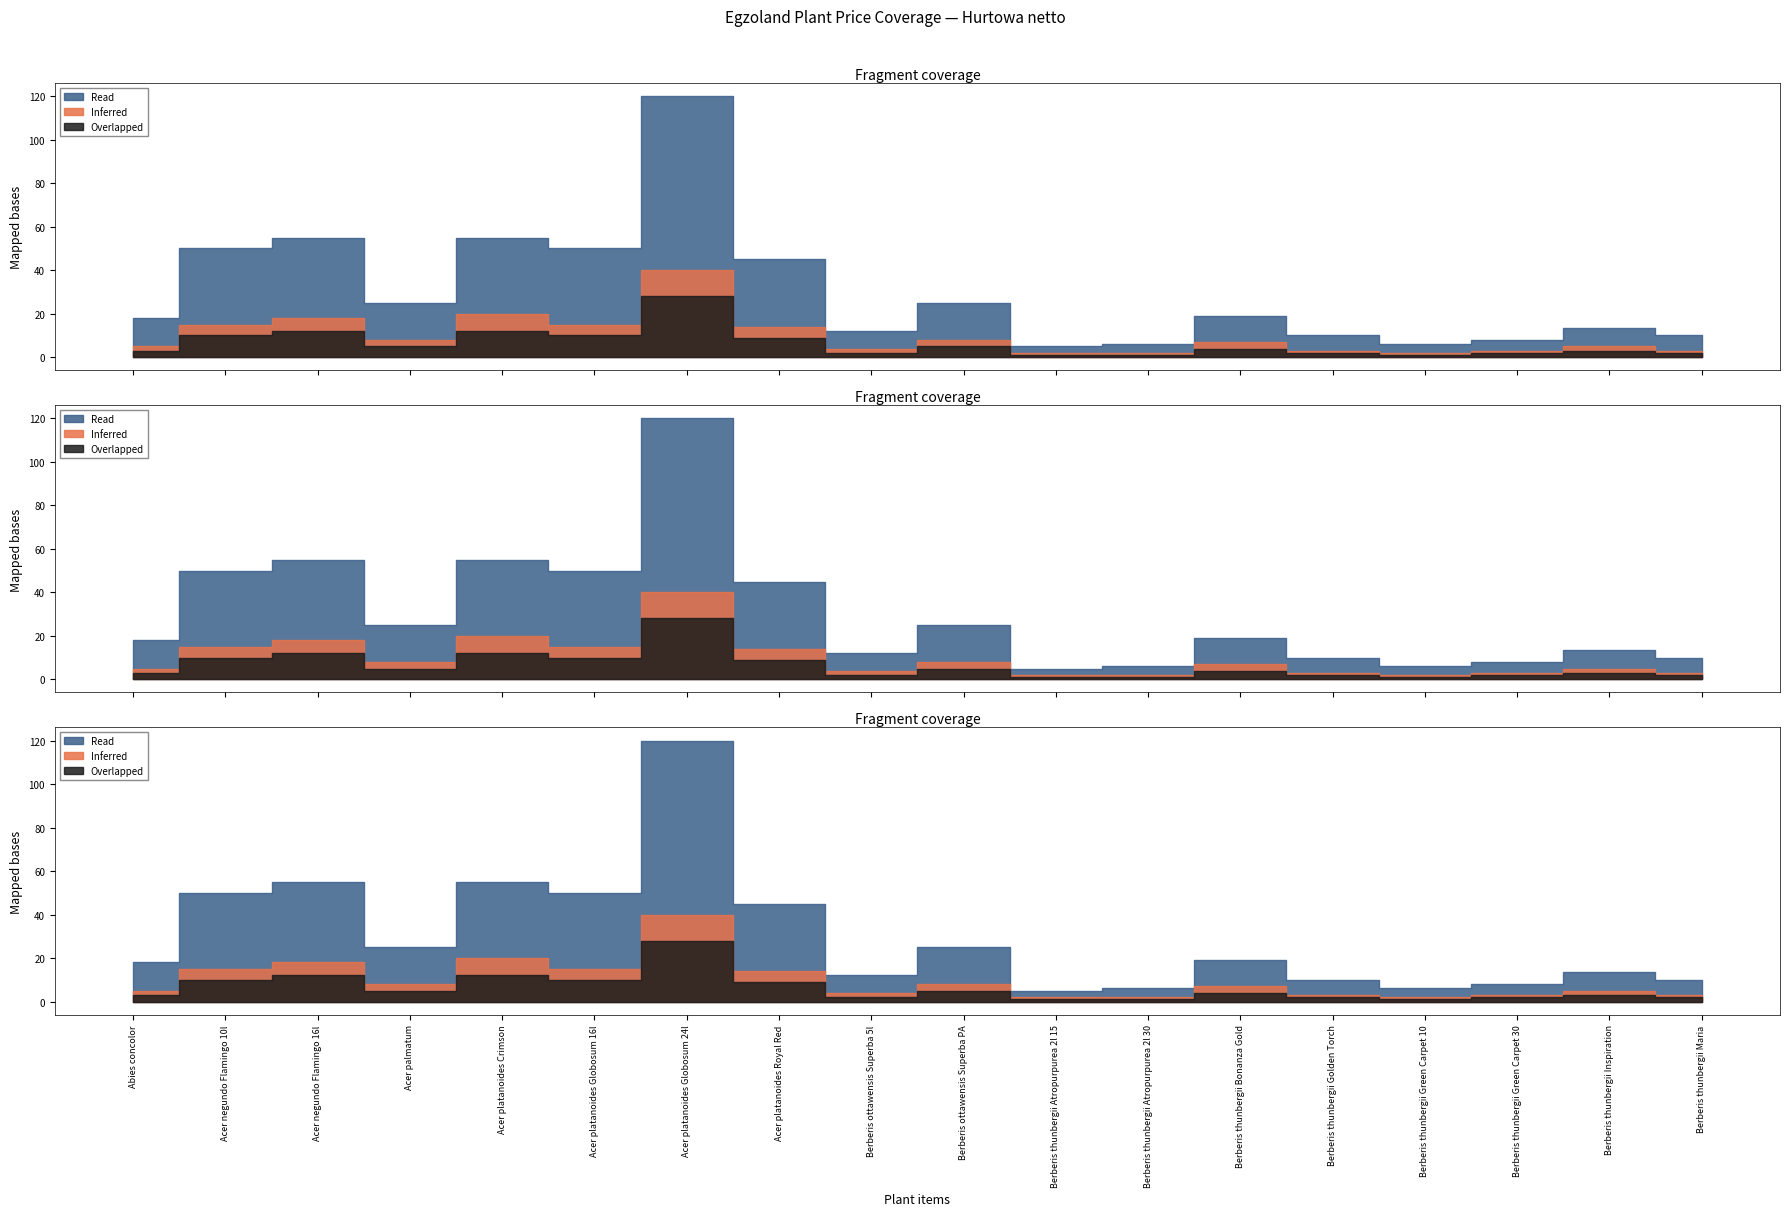

Between Acer negundo Flamingo 10l and Berberis thunbergii Golden Torch, which series saw the biggest shift?

Read